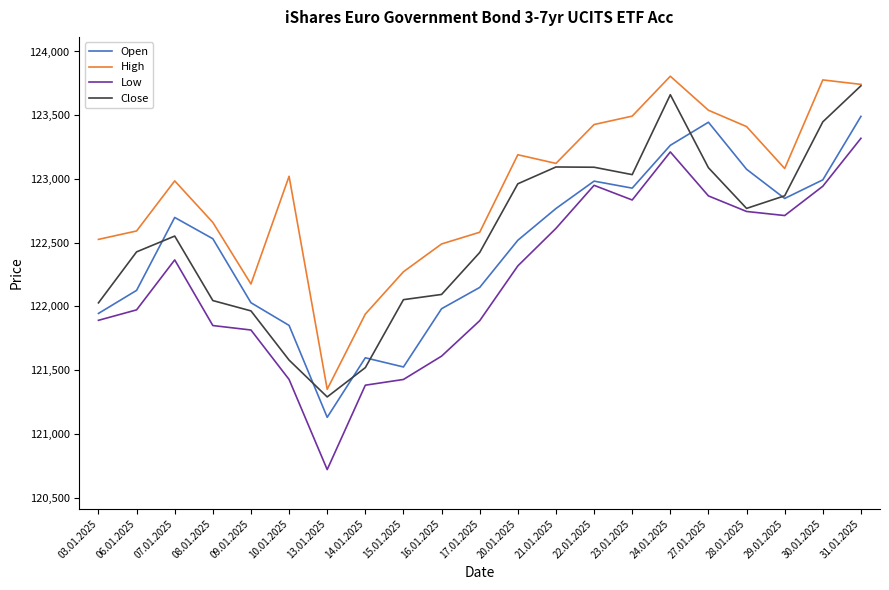

Which category has the lowest value in the Close series?

13.01.2025